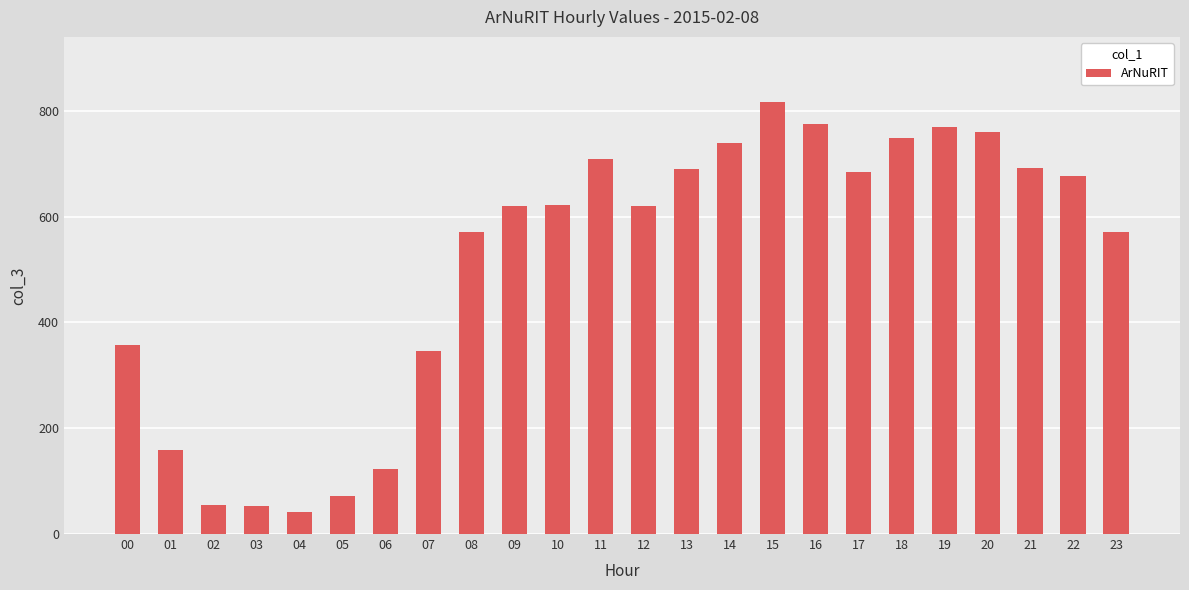

True or false: the data shows 1206 at 16.

False